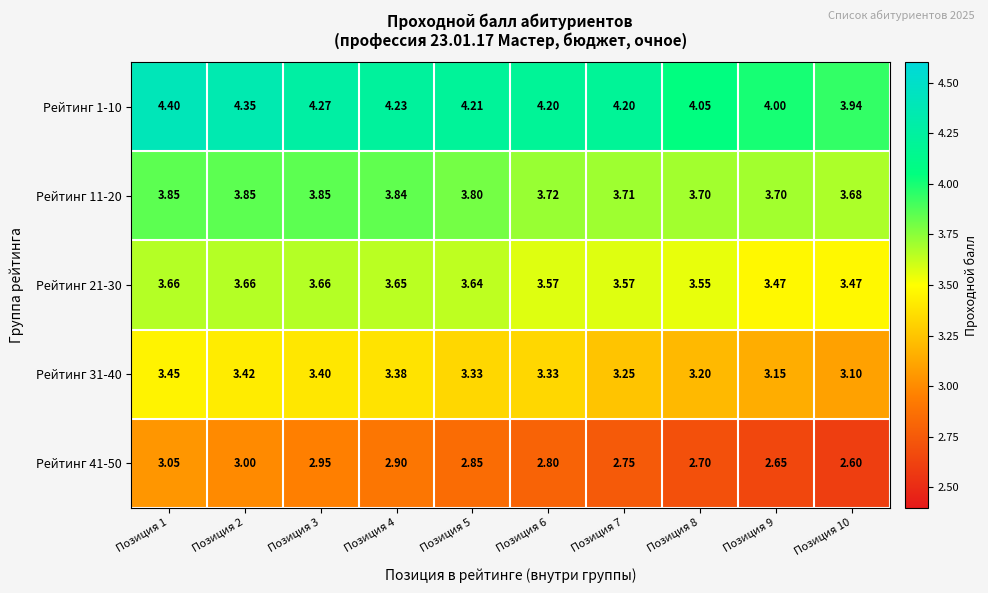

At how many categories does at least one series exceed 2?

10